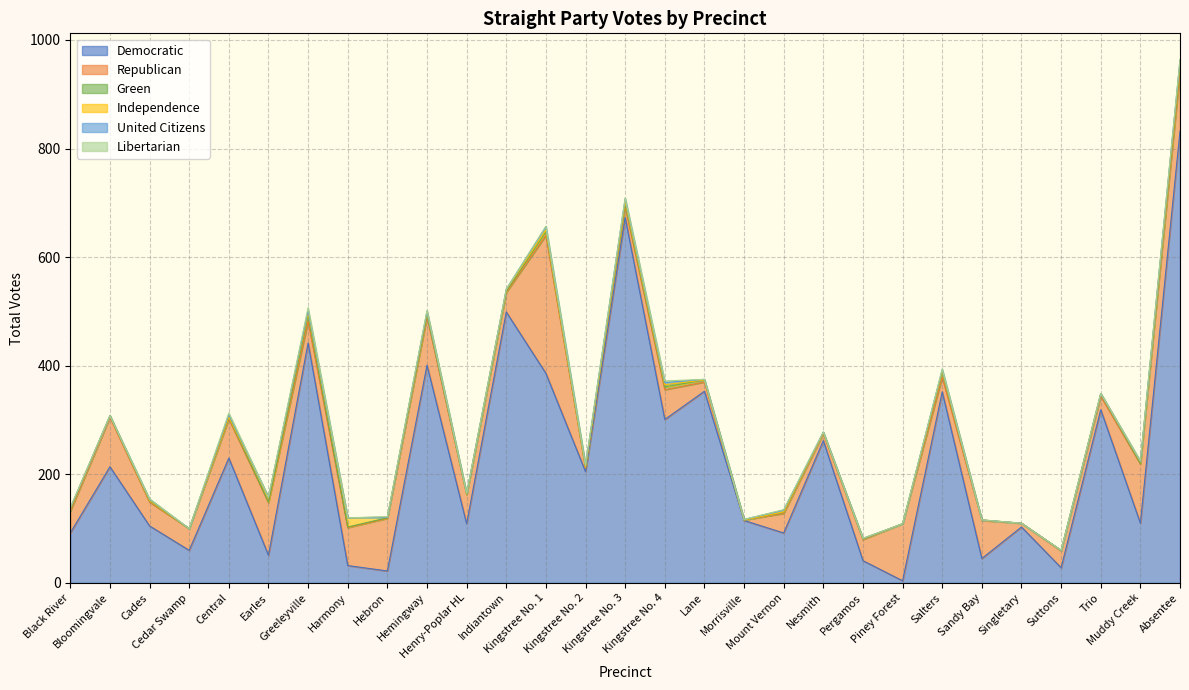

The value of Libertarian at Kingstree No. 1 is 2. True or false?

False